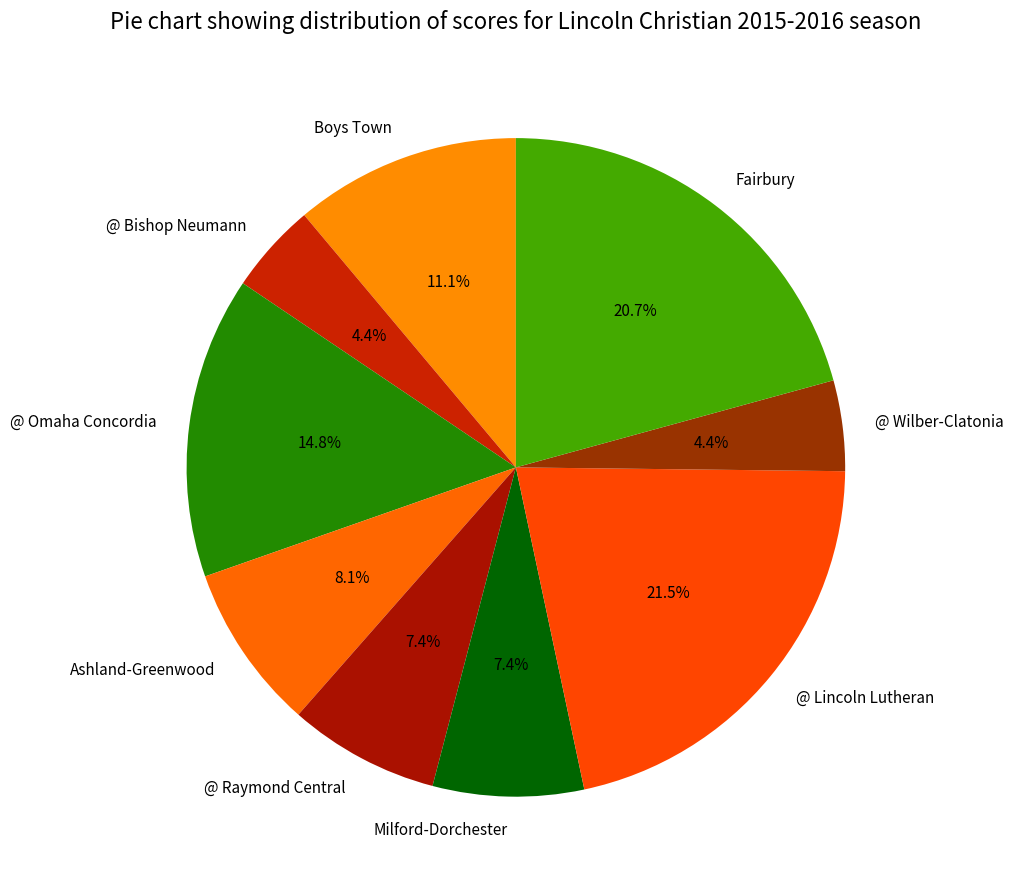

To the nearest percent, what is the difference between the largest and smallest slice percentages?

17%